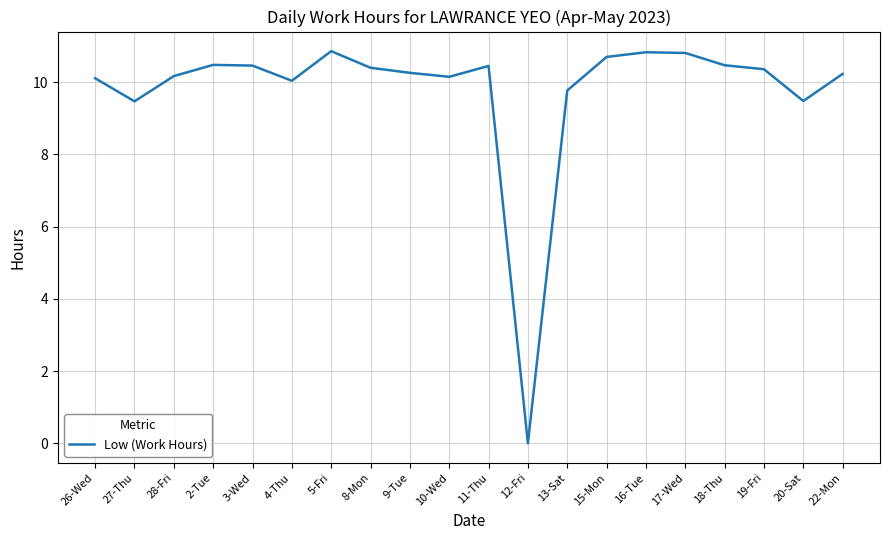

What is the sum of all values?

195.5